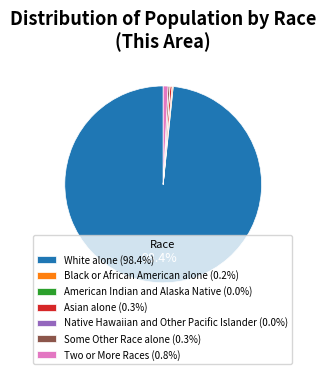

Does White alone (98.4%) represent more than half of the total?

Yes